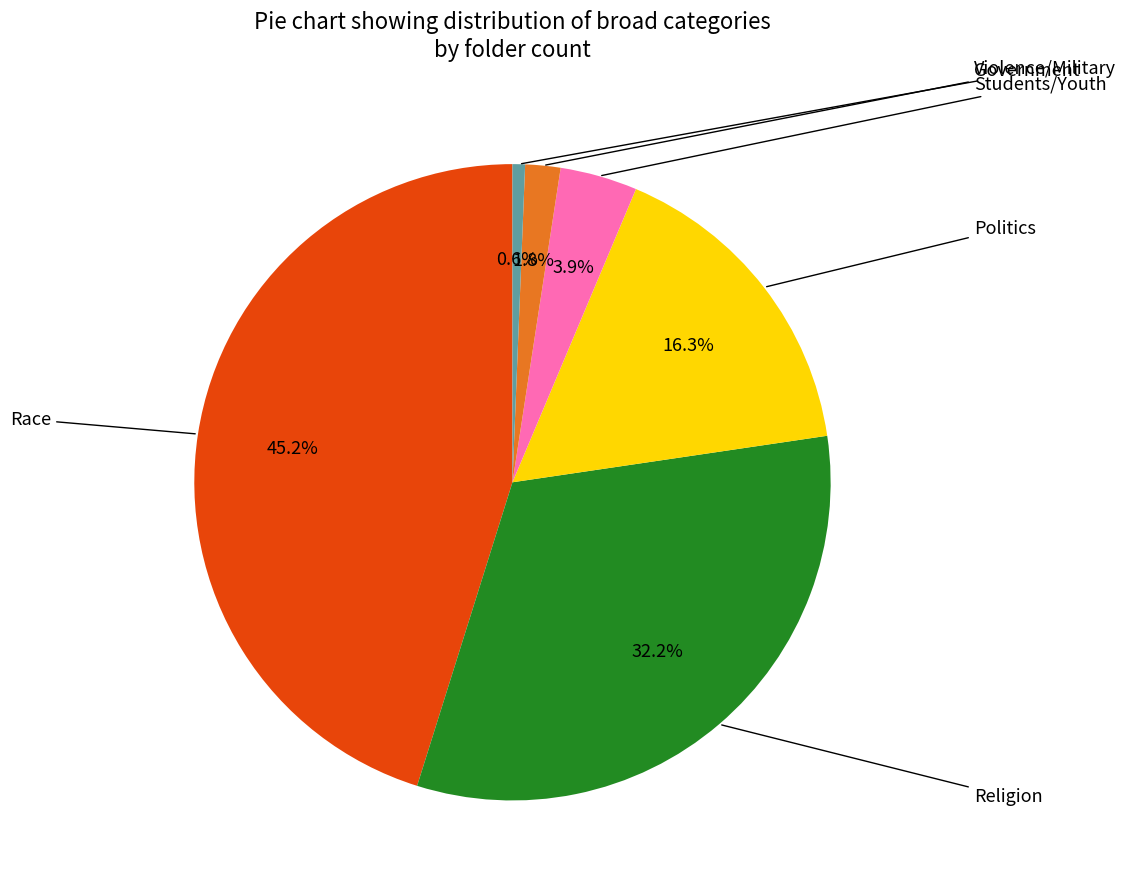

Is there a majority slice in this chart?

No